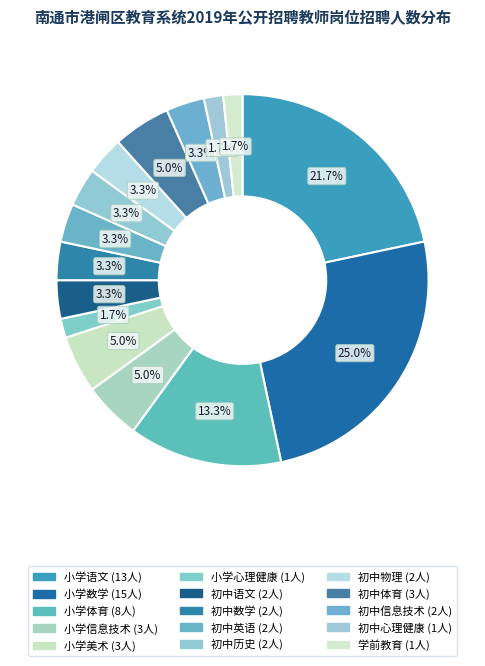

Combined, what portion of the pie is 初中物理 and 小学语文?

25.0%